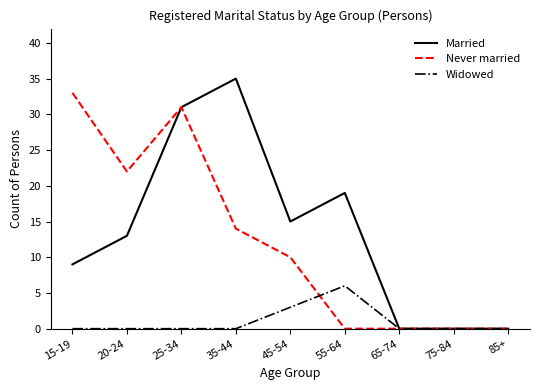

Which series has the widest spread of values?

Married